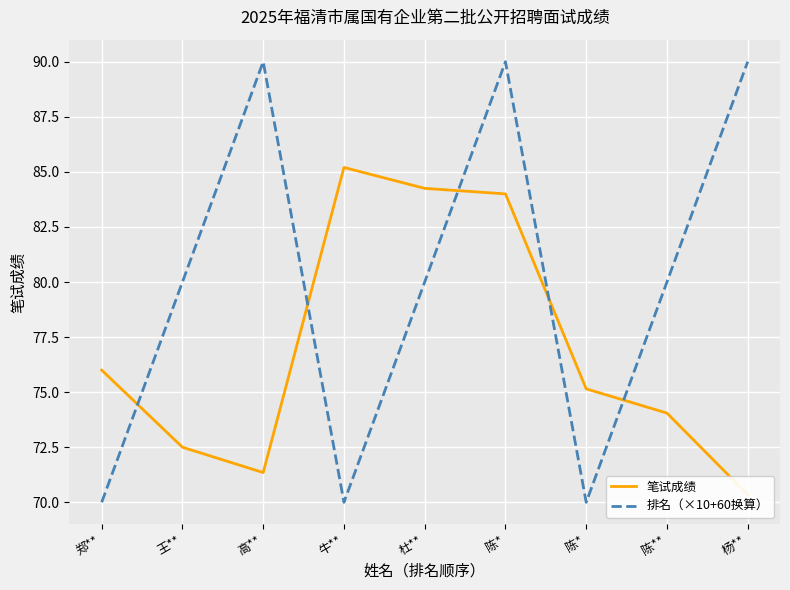

Which series has the widest spread of values?

排名（×10+60换算）